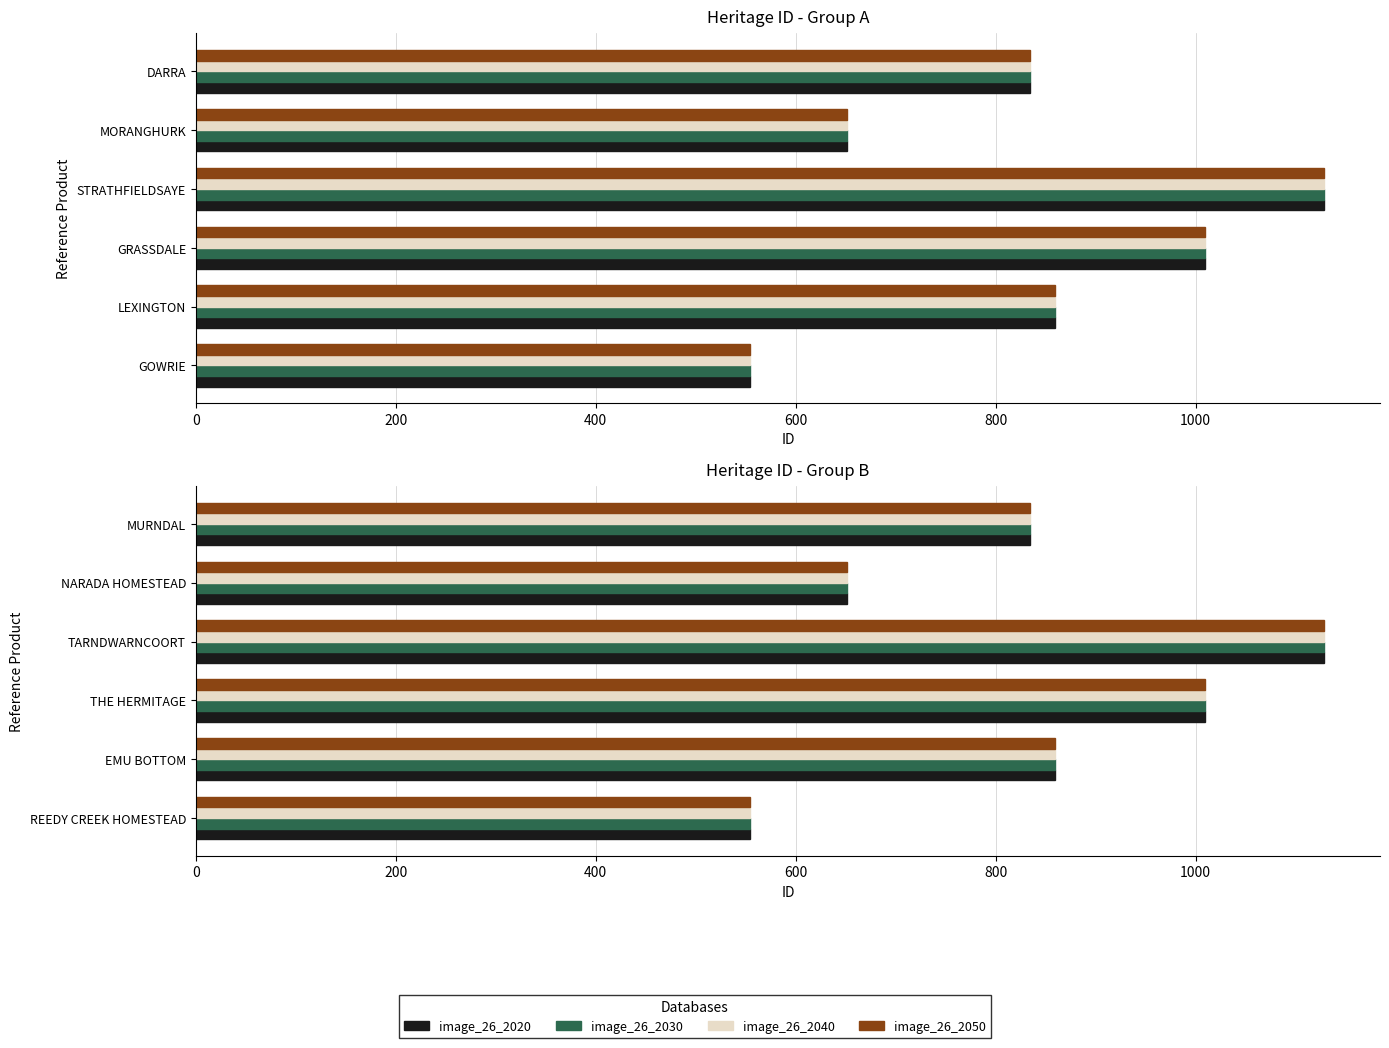

Between REEDY CREEK HOMESTEAD and THE HERMITAGE, which series saw the biggest shift?

image_26_2020